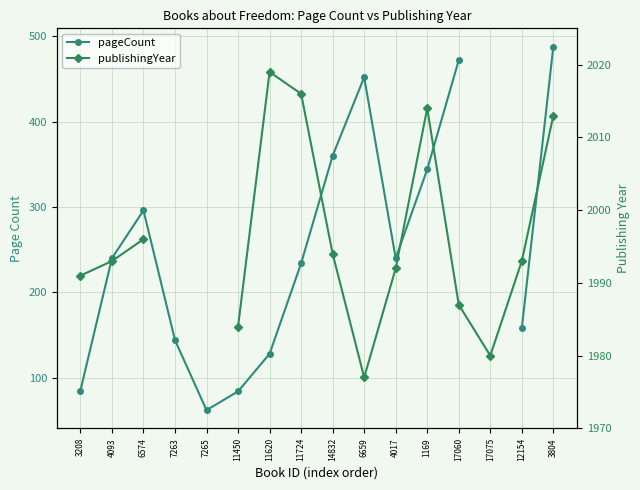

At 17060, list the series in order from smallest to largest.

pageCount, publishingYear